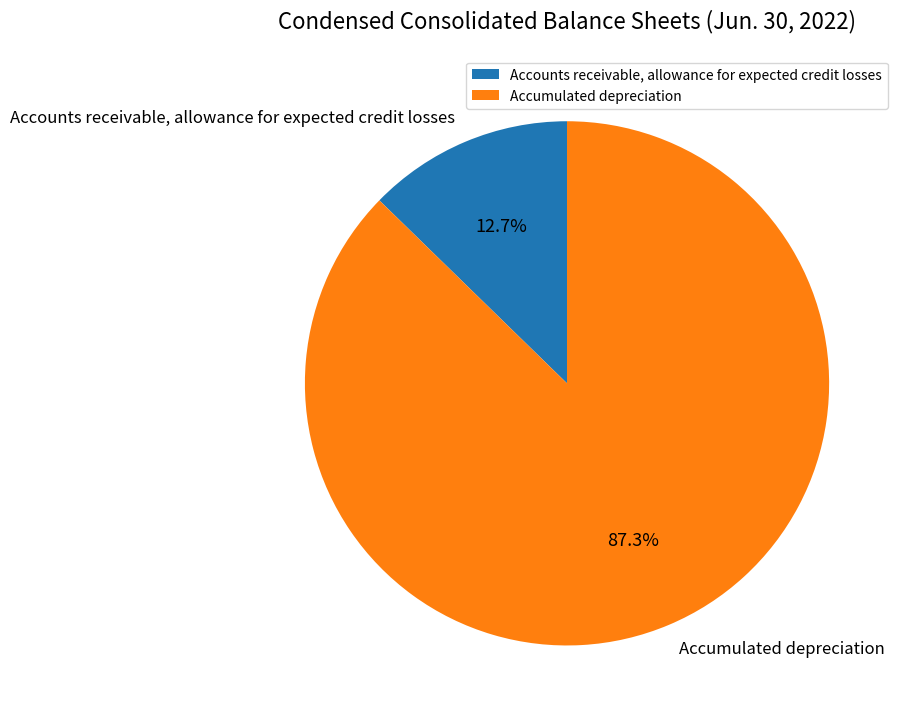

How many segments does this pie chart have?

2